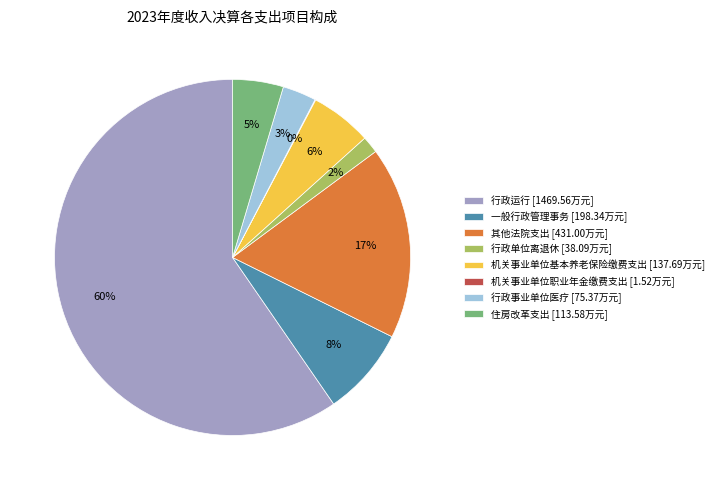

Between 机关事业单位基本养老保险缴费支出 [137.69万元] and 行政事业单位医疗 [75.37万元], which is larger?

机关事业单位基本养老保险缴费支出 [137.69万元]